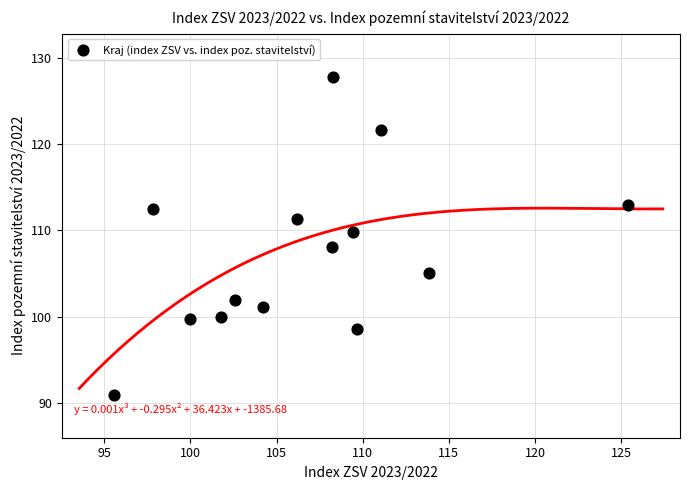

What is the range of X values (max minus min)?

29.9